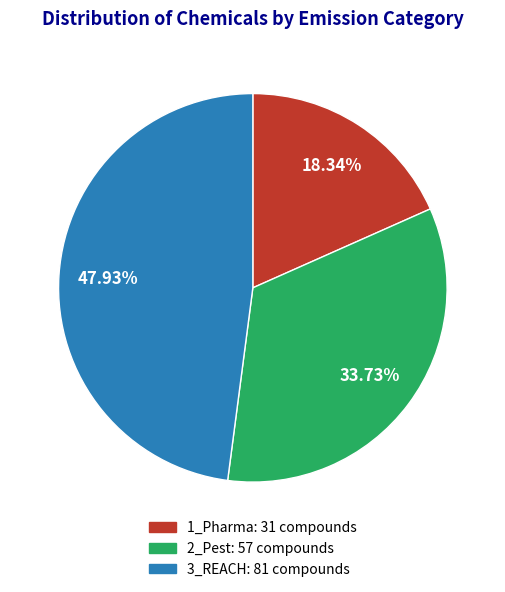

Combined, do 2_Pest and 3_REACH account for over 50%?

Yes